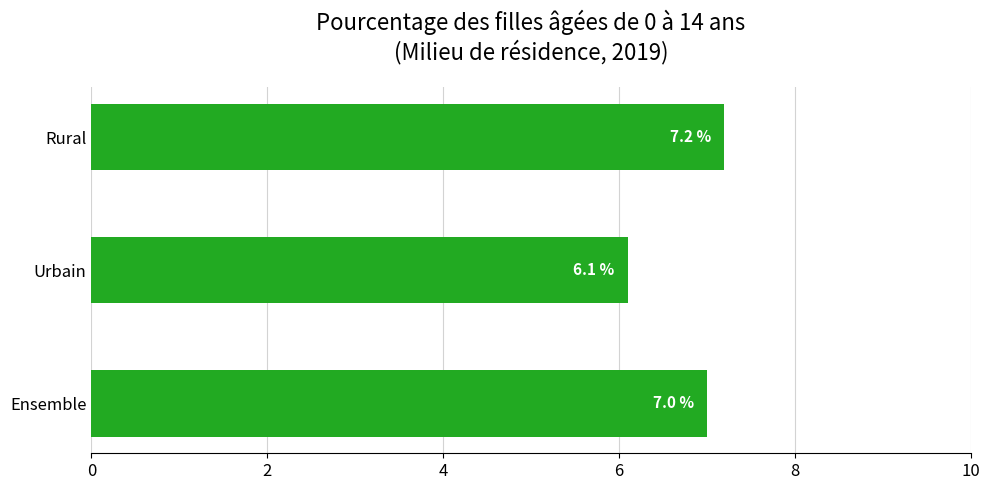

What is the difference between the maximum and minimum values?

1.1